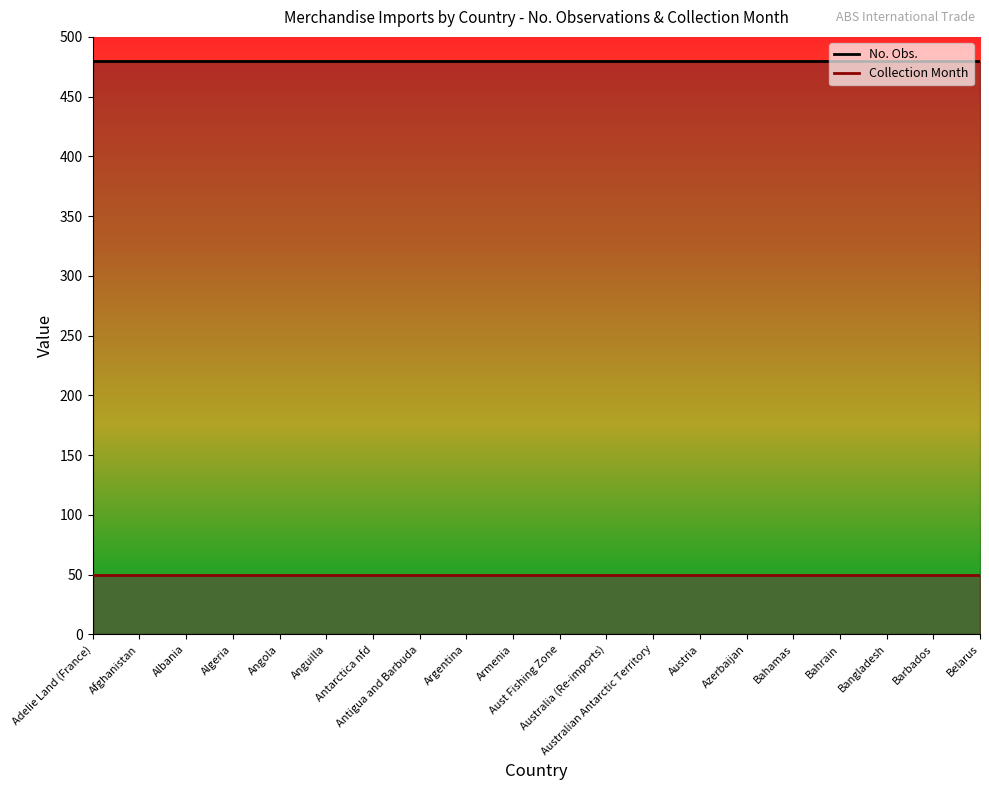

Rank the series by their maximum value, from lowest to highest.

Collection Month line, No. Obs. line